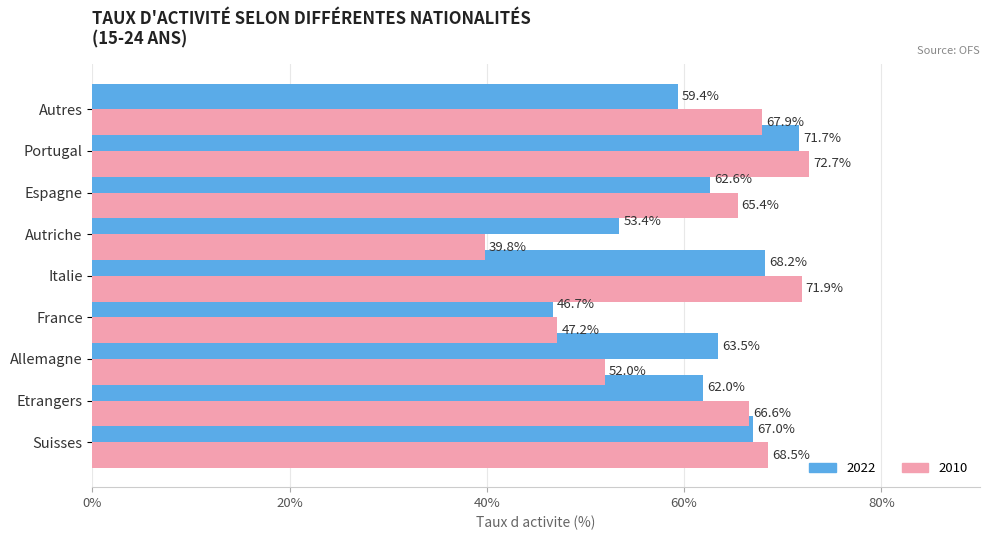

At which category is the sum across all series the highest?

Portugal